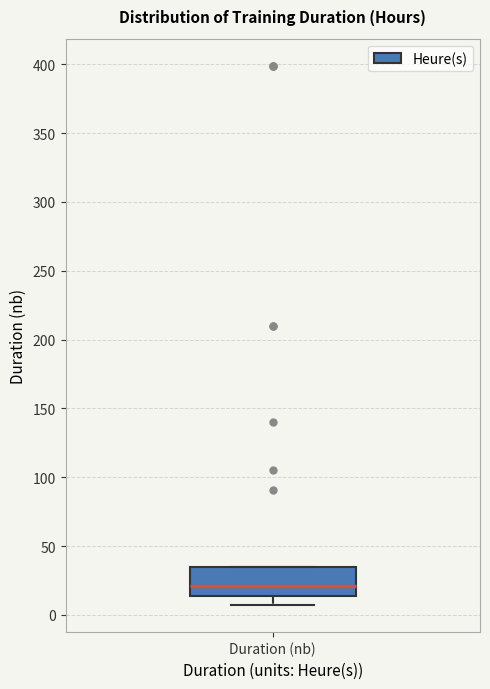

Where is the upper edge of the box for Duration (nb) on the y-axis? The values are not printed on the chart, so give them approximately, as read against the axis.

35